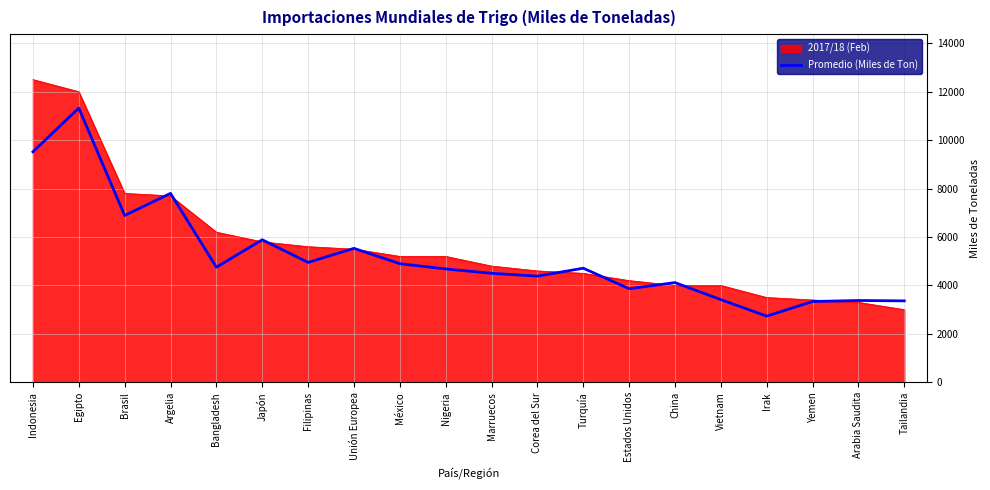

Which series changed the most between Indonesia and Tailandia?

2017/18 (Feb)